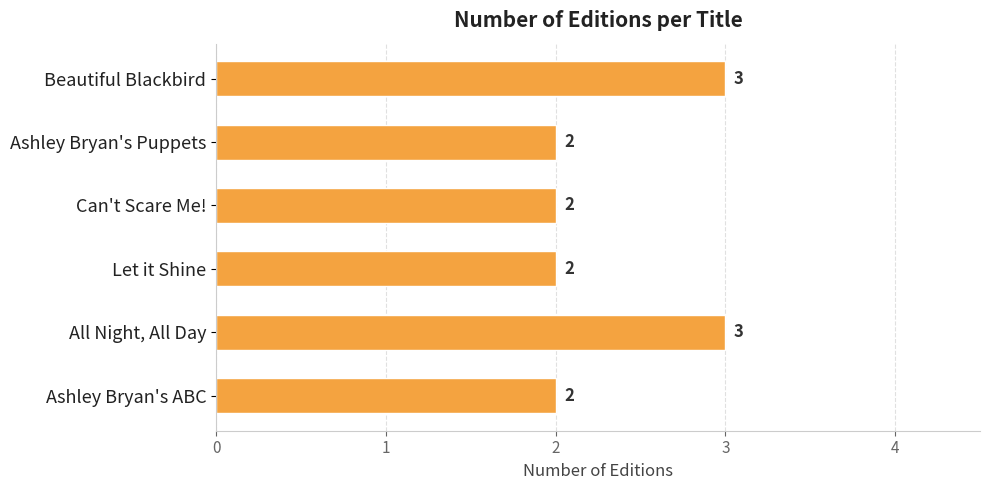

What is the difference between the maximum and minimum values?

1